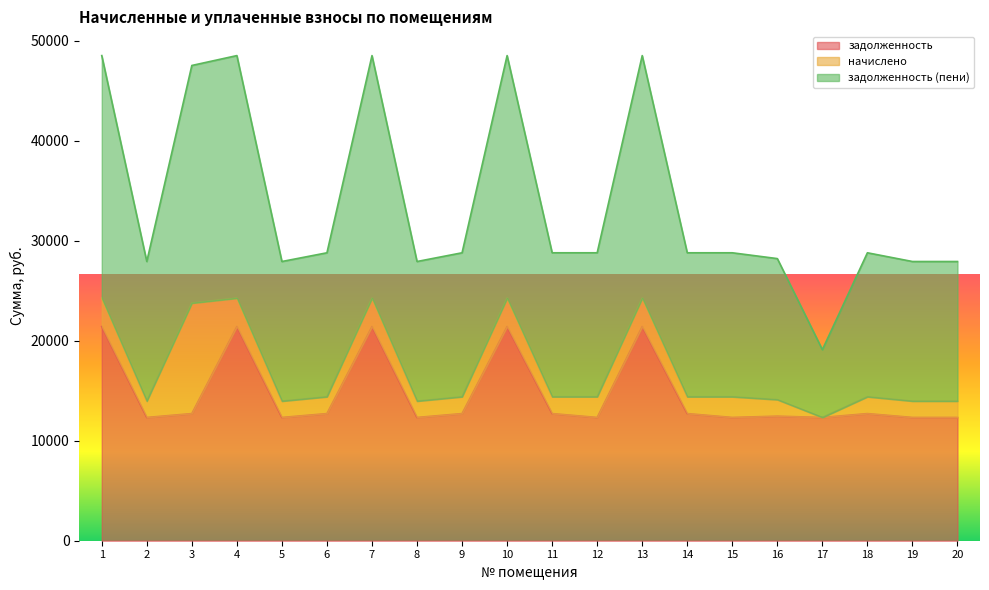

Which category has the lowest value in the задолженность series?

2